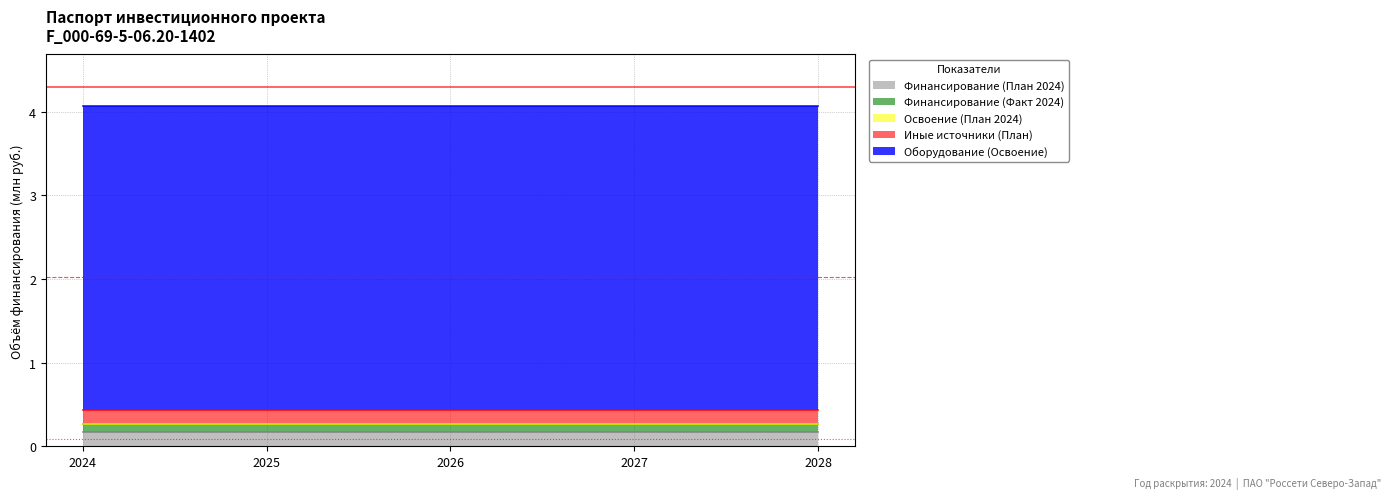

How many lines are shown in the chart?

5